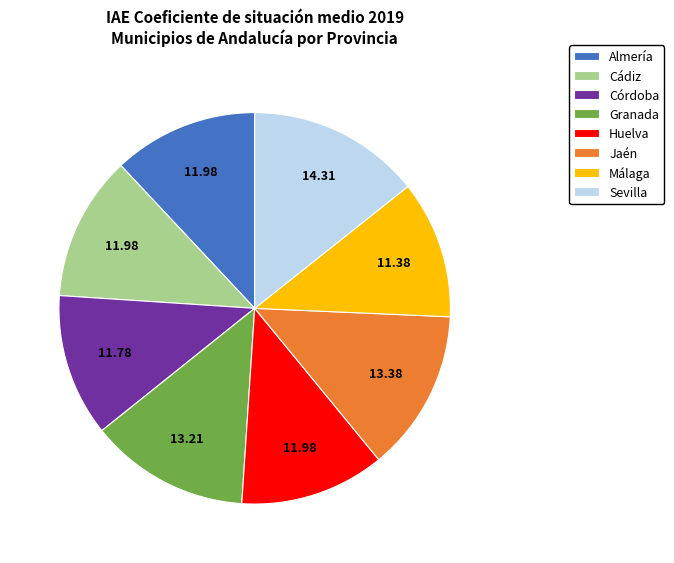

Is it true that Cádiz is 26% of the pie?

False